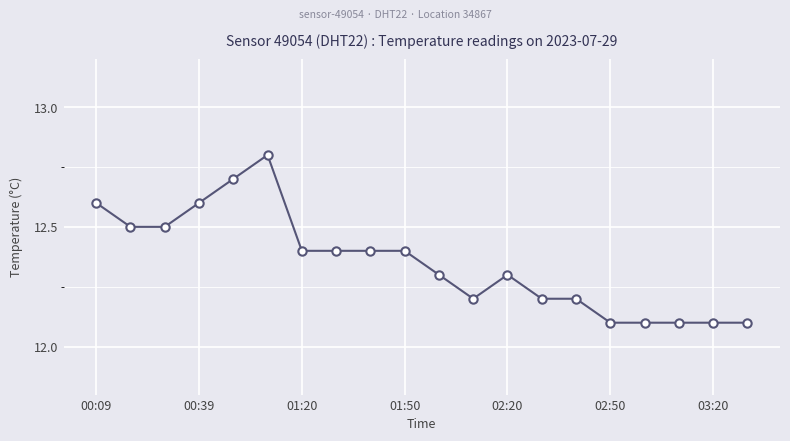

What is the smallest value displayed?

12.1